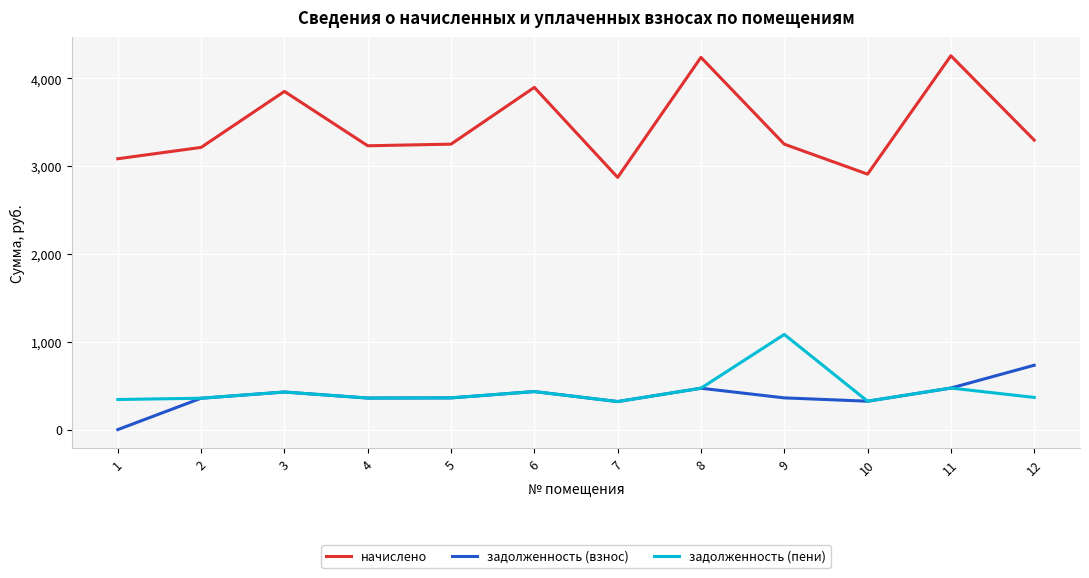

What is the maximum value shown in the chart?

4256.9